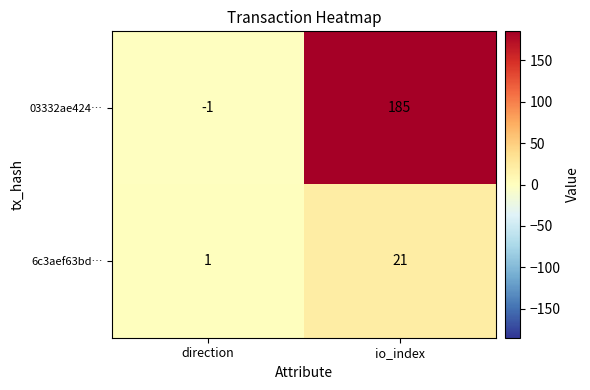

Reading left to right, what are all the values shown in this chart?

03332ae424…: direction=-1	io_index=185
6c3aef63bd…: direction=1	io_index=21